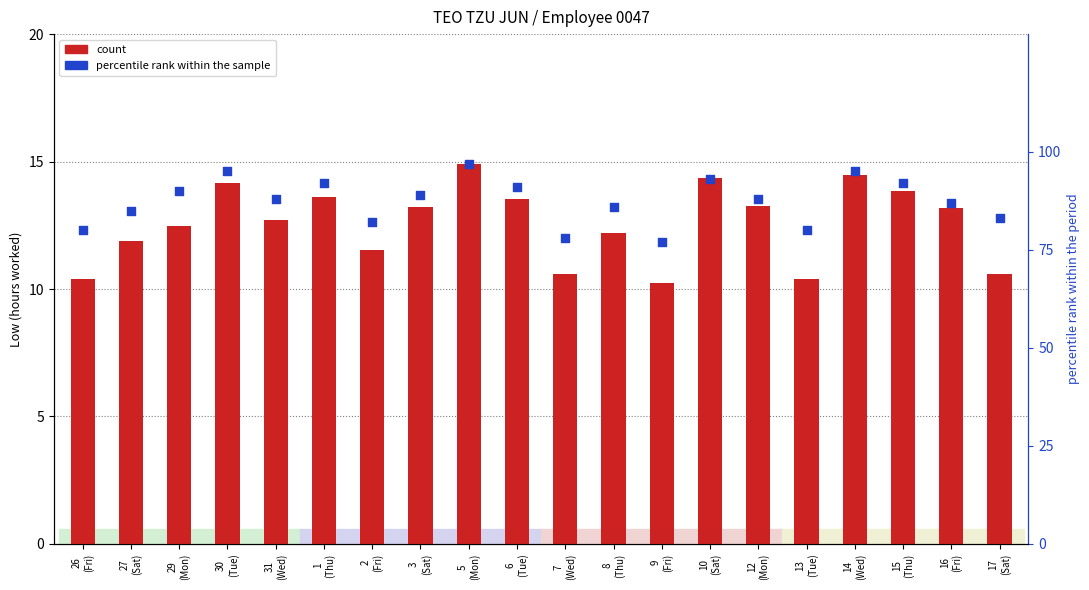

Which series has the largest Y range (max minus min)?

percentile rank within the sample